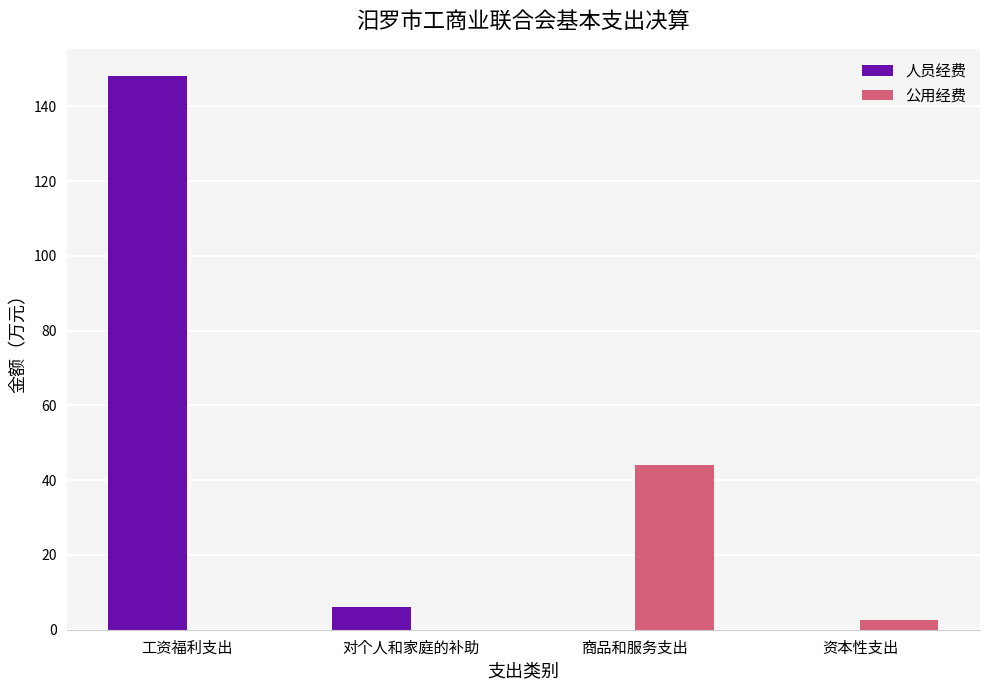

What is the difference between the 公用经费 values at 资本性支出 and 工资福利支出?

2.6